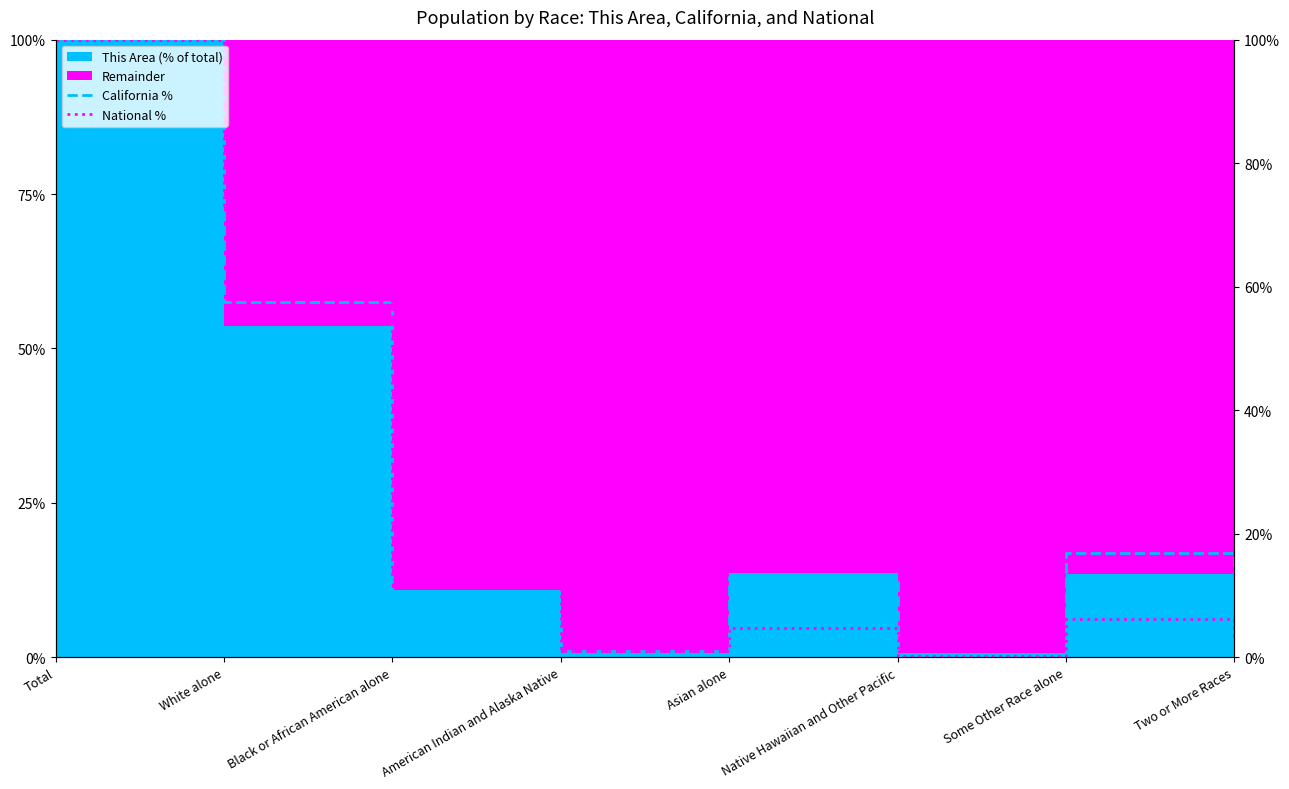

Reading left to right, transcribe all the data shown in this chart.

California %: 100.0	57.6	6.2	1.0	13.0	0.4	17.0	4.9
National %: 100.0	72.4	12.6	0.9	4.8	0.2	6.2	2.9